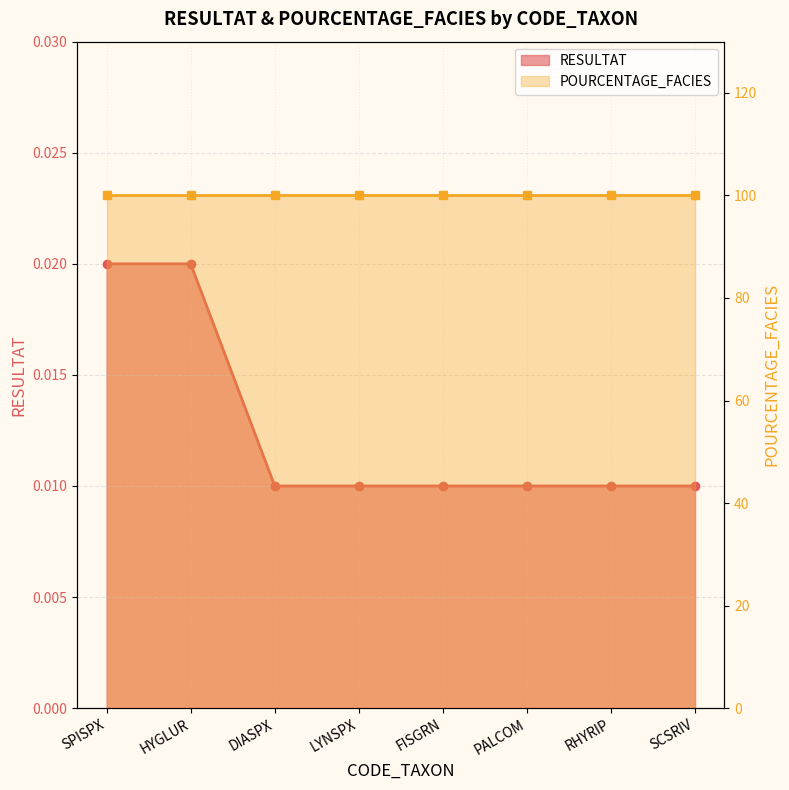

Rank the categories by value from lowest to highest.

DIASPX, LYNSPX, FISGRN, PALCOM, RHYRIP, SCSRIV, SPISPX, HYGLUR